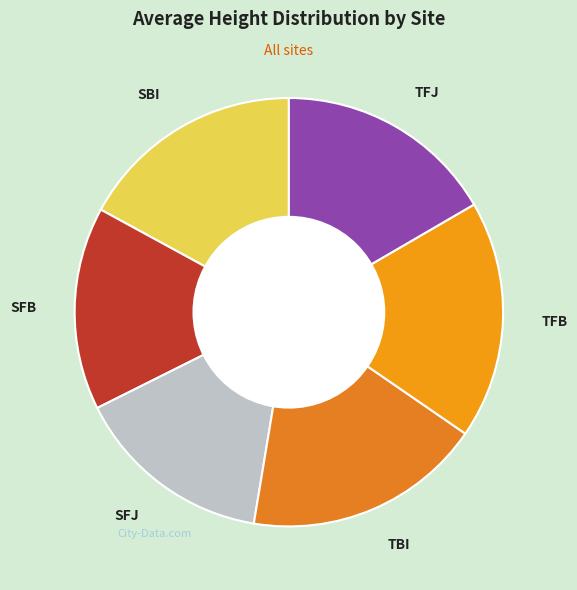

Count the number of slices in the pie.

6